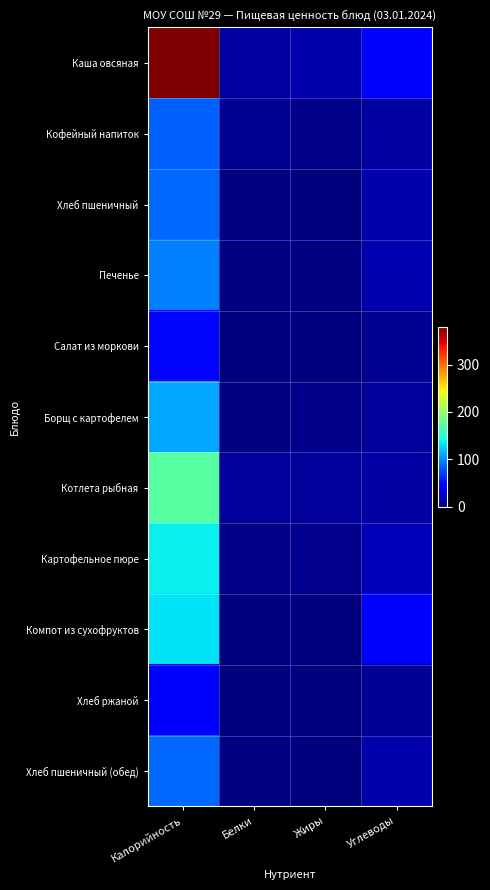

What is the total value across all series at Жиры?

43